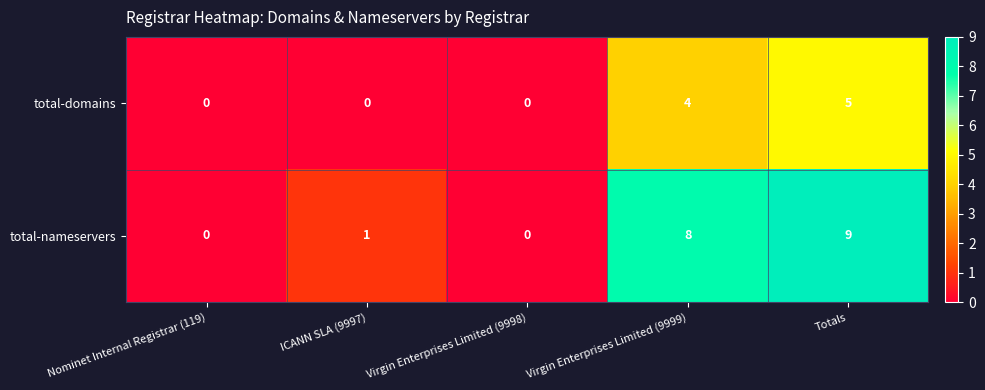

Rank the series by their maximum value, from lowest to highest.

total-domains, total-nameservers